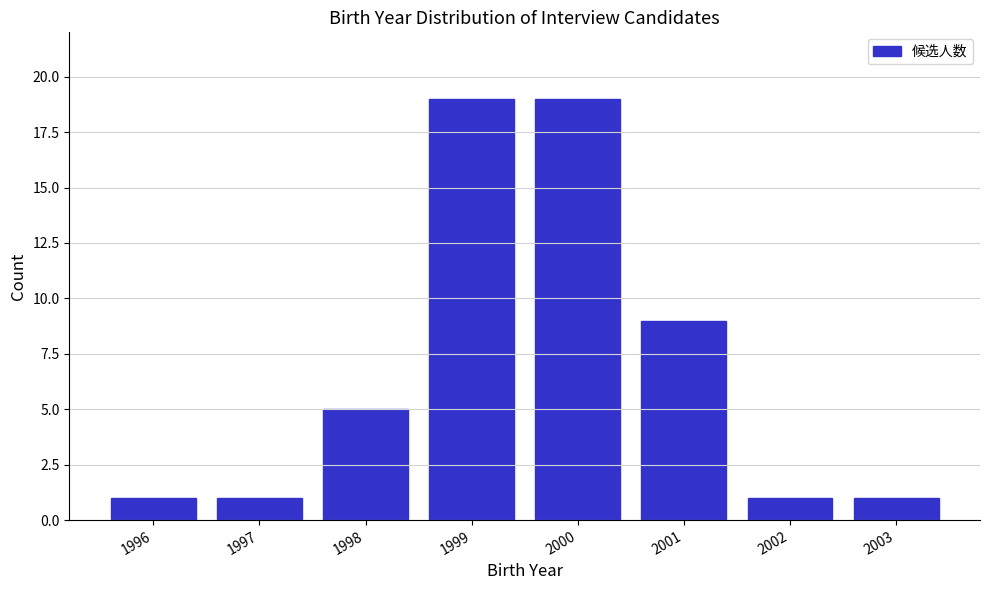

Reading left to right, transcribe all the data shown in this chart.

1996=1	1997=1	1998=5	1999=19	2000=19	2001=9	2002=1	2003=1